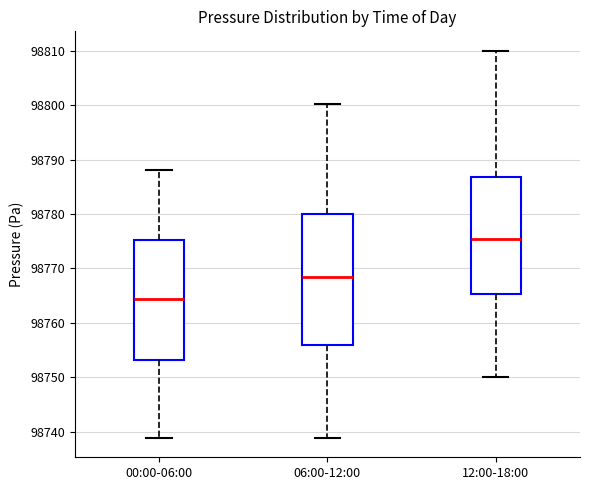

Reading left to right, read every box against the y-axis: the position of its median line, the range the box covers, and the ends of its whiskers. The values are not printed on the chart, so give them approximately, as read against the axis.

00:00-06:00: median 98764, box 98753 to 98775, whiskers 98739 to 98788
06:00-12:00: median 98769, box 98756 to 98780, whiskers 98739 to 98800
12:00-18:00: median 98776, box 98765 to 98787, whiskers 98750 to 98810